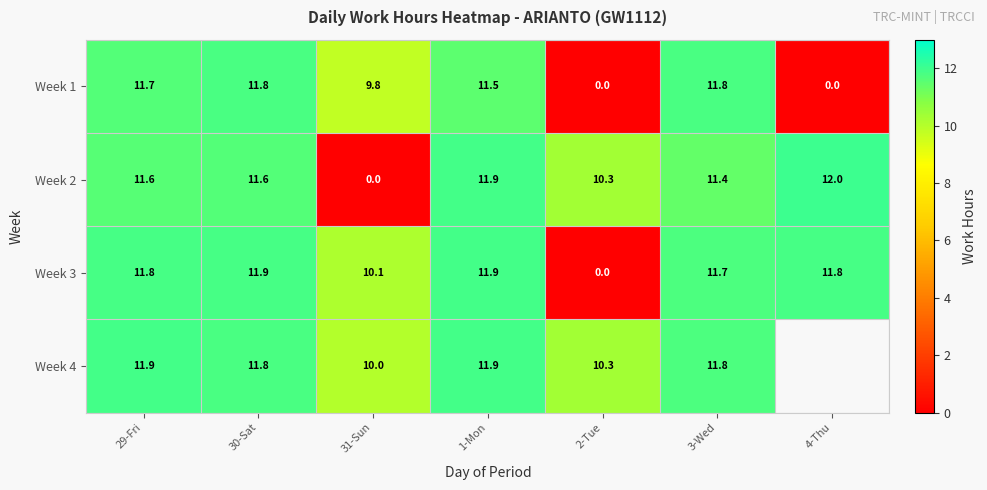

At how many categories does at least one series exceed 0?

7